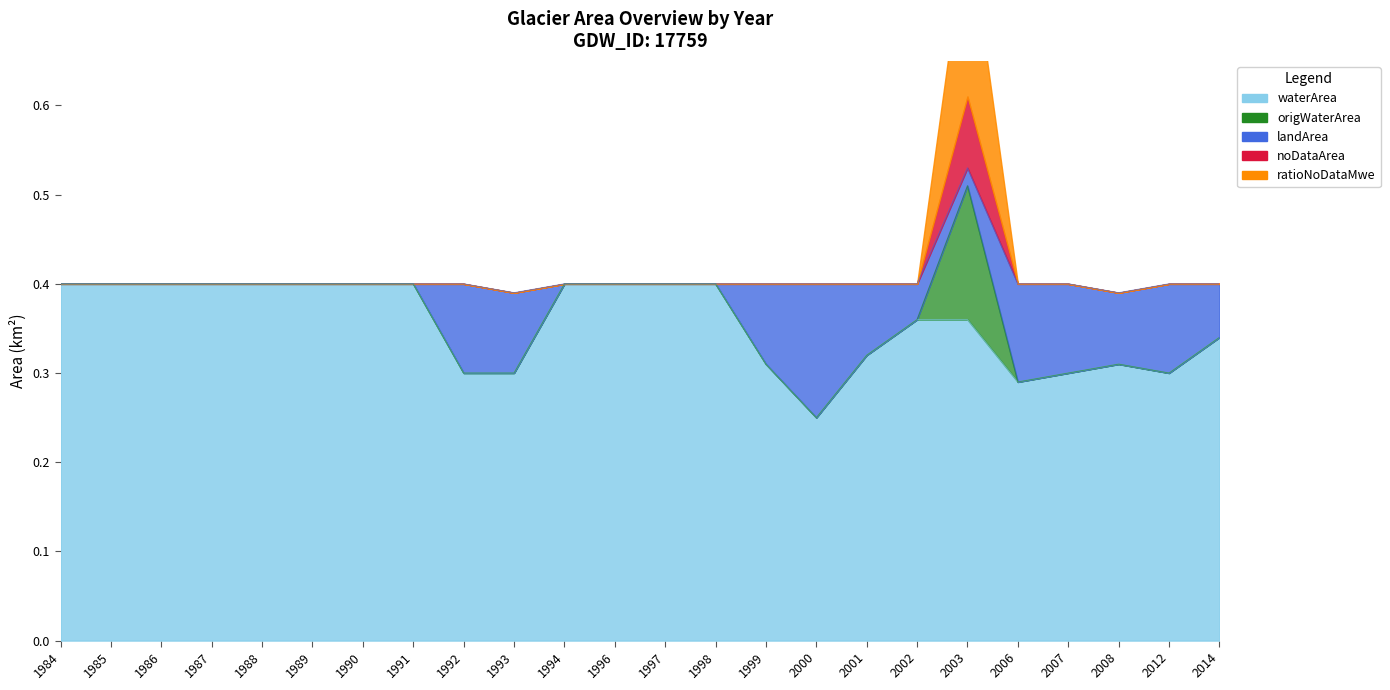

Is it true that origWaterArea equals 0.0 at 1997?

True